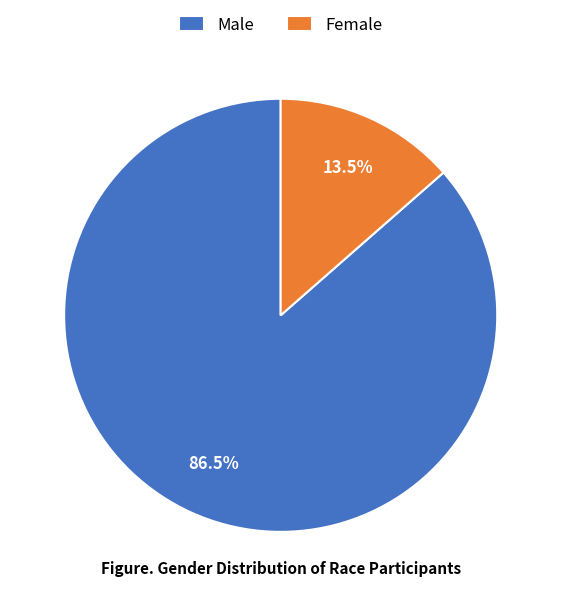

Is it true that Female is 24% of the pie?

False